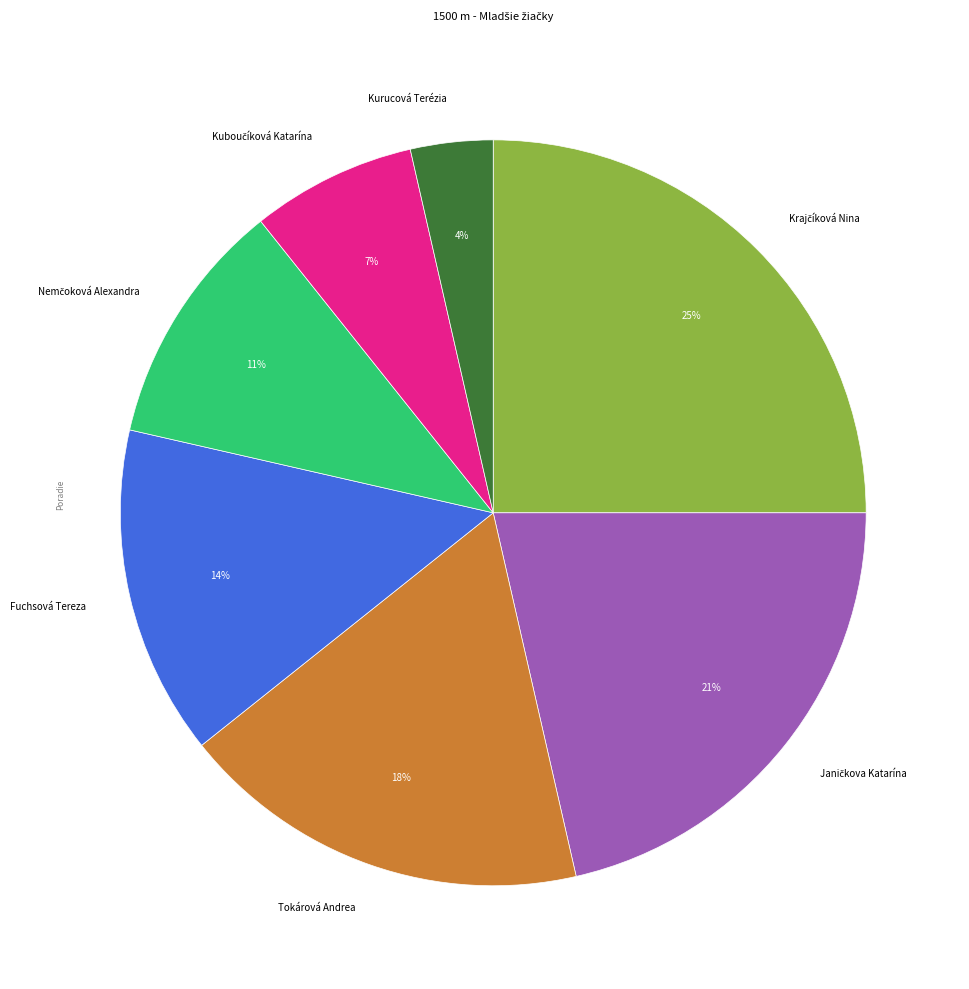

True or false: Fuchsová Tereza accounts for 14% of the total.

True